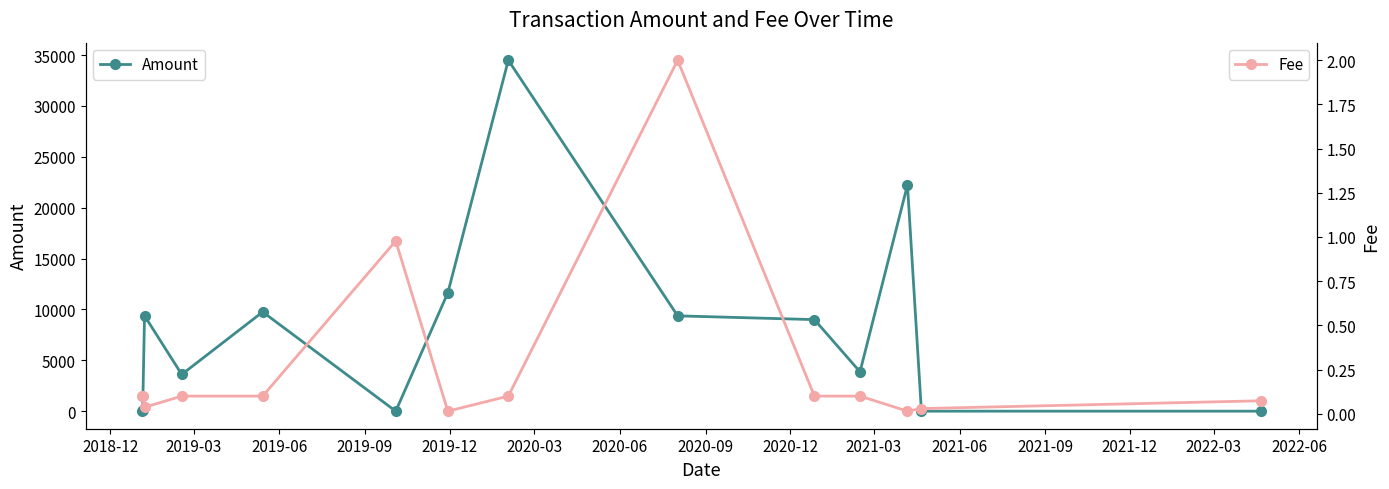

What is the value of the Fee point at the 10th from the left?

0.1